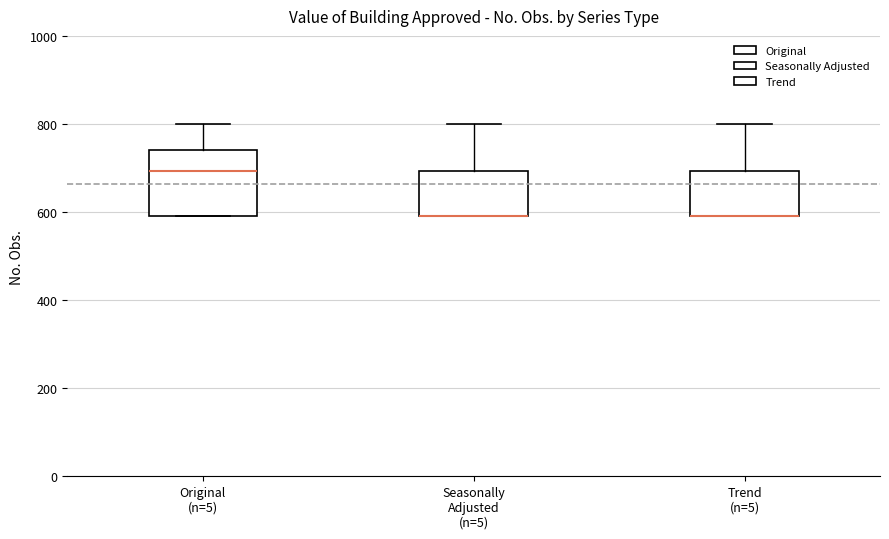

Comparing the boxes themselves (not the whiskers), which one is the tallest?

Original (n=5)